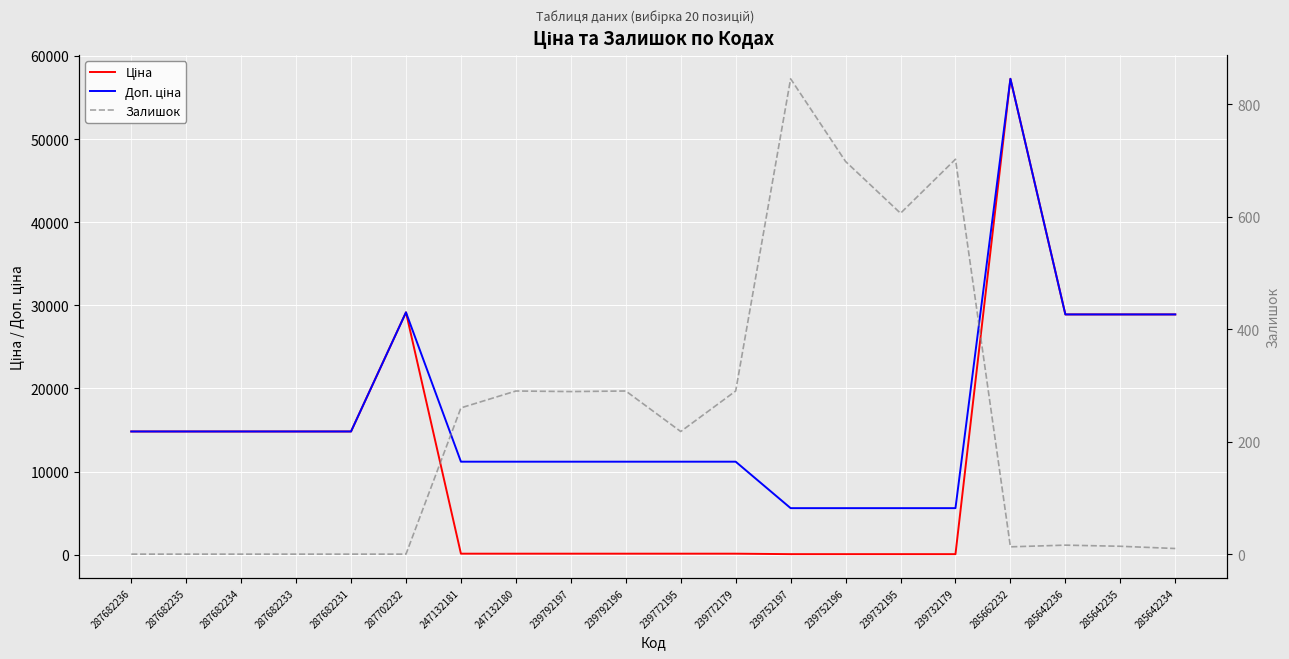

Is it true that Залишок equals 290.0 at 247132180?

True